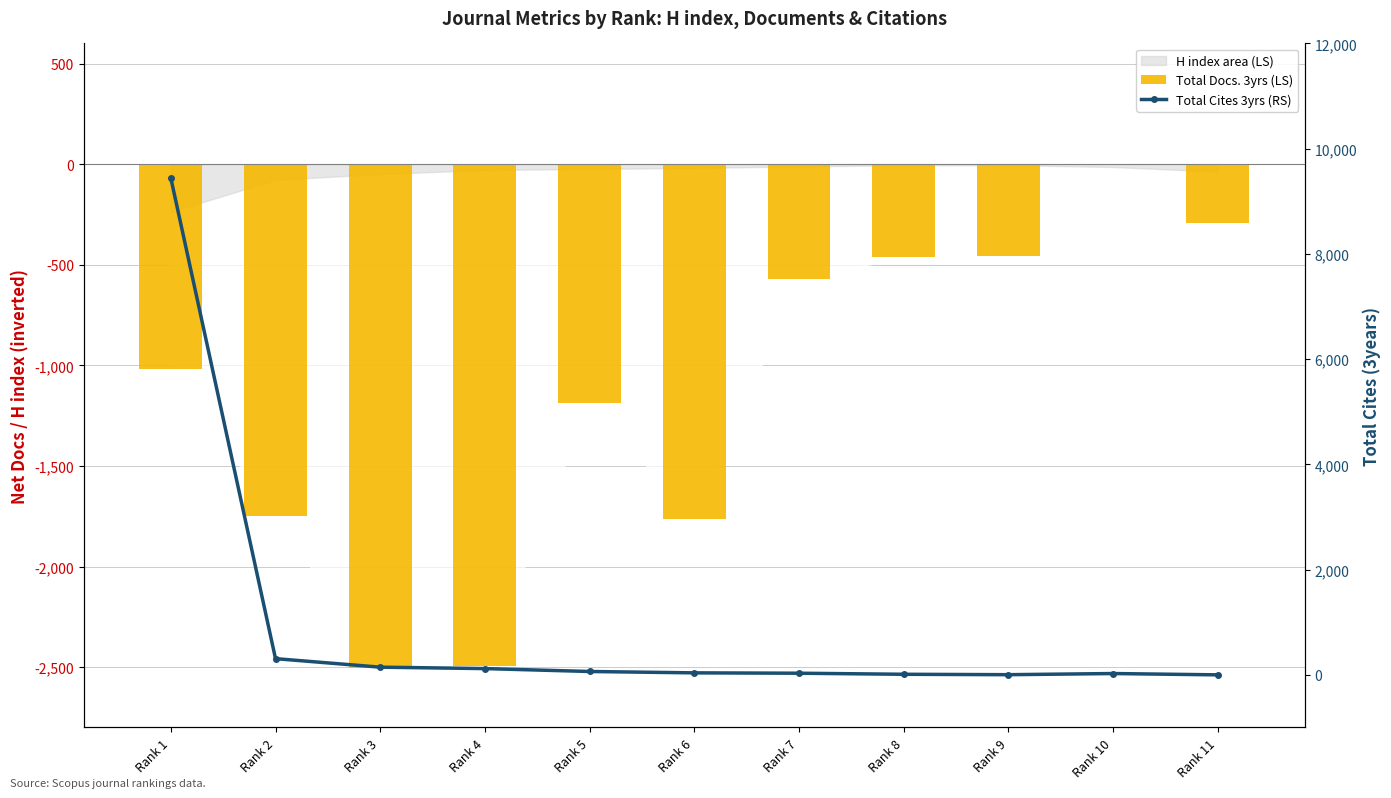

Which series has the largest range (max minus min)?

Total Cites 3yrs (RS)